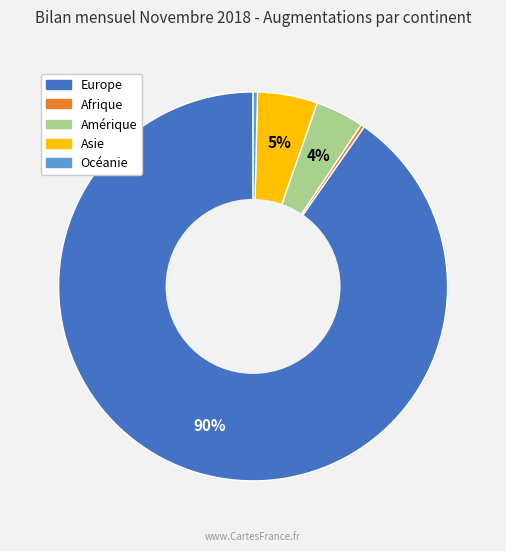

What percentage is the Amérique slice, to the nearest percent?

4%